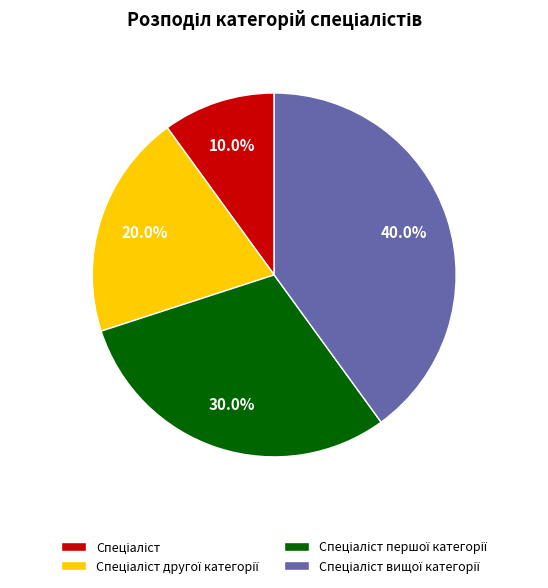

Does any single category account for the majority?

No